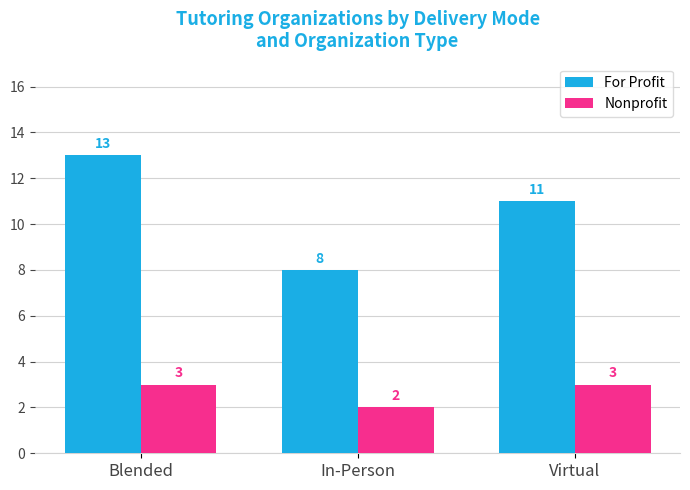

What value does the For Profit series have at Blended?

13